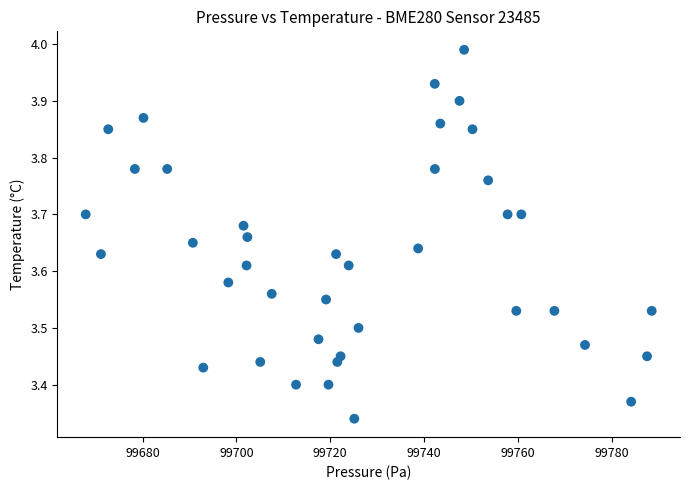

What is the range of X values (max minus min)?

120.7